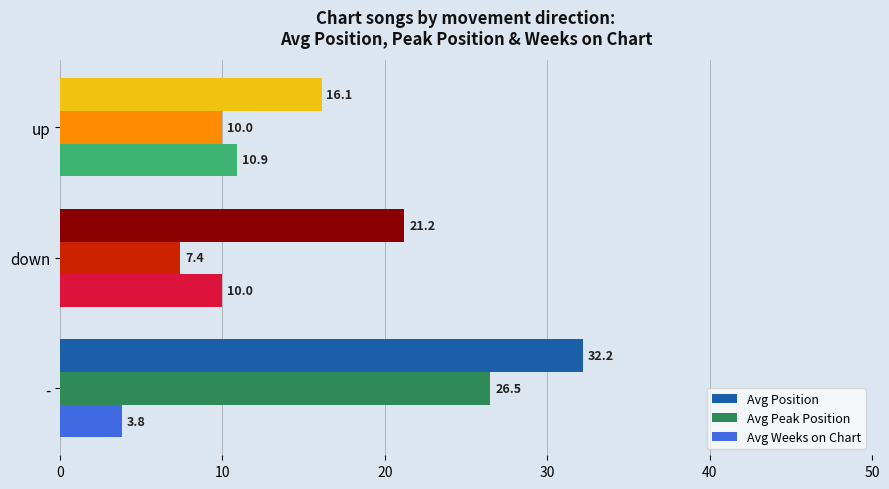

What is the difference between the highest and lowest values at -?

28.4